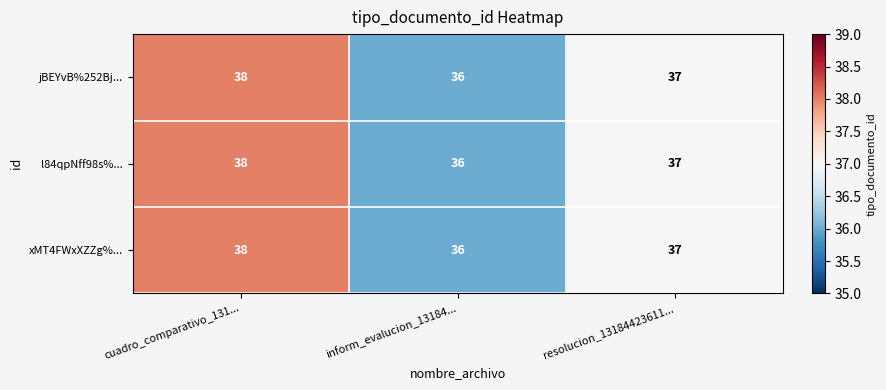

Count the l84qpNff98s%... values in the range 36 to 38.

3